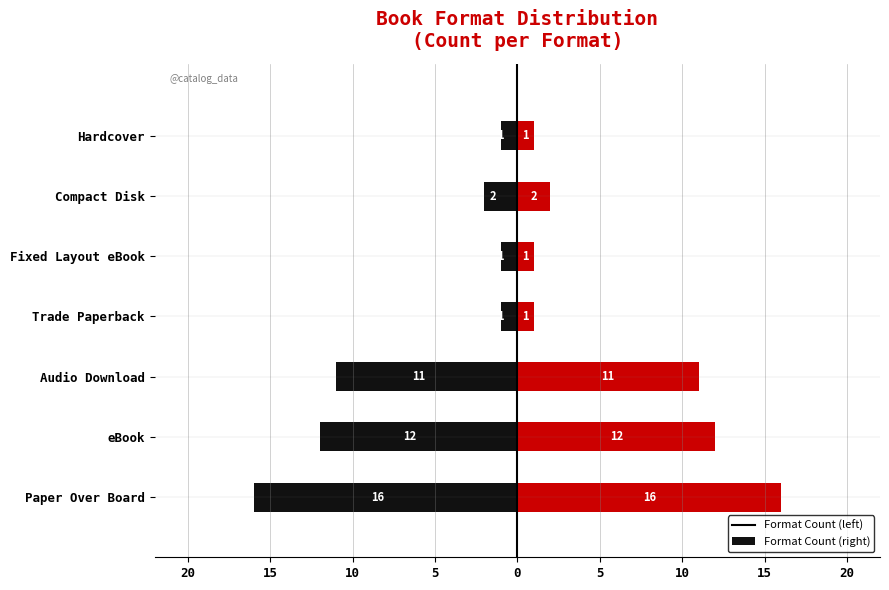

Reading left to right, what are all the values shown in this chart?

Count (left): -16	-12	-11	-1	-1	-2	-1
Count (right): 16	12	11	1	1	2	1